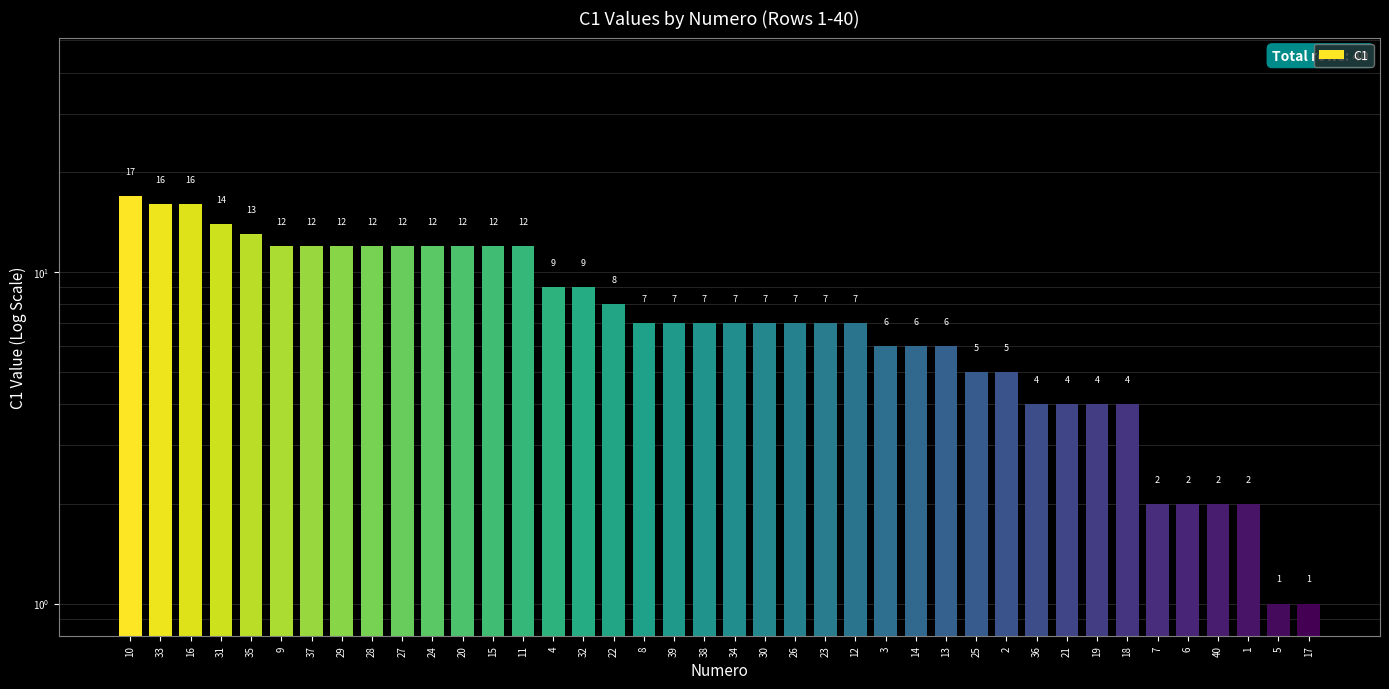

List the labels in order of value, smallest first.

5, 17, 7, 6, 40, 1, 36, 21, 19, 18, 25, 2, 3, 14, 13, 8, 39, 38, 34, 30, 26, 23, 12, 22, 4, 32, 9, 37, 29, 28, 27, 24, 20, 15, 11, 35, 31, 33, 16, 10